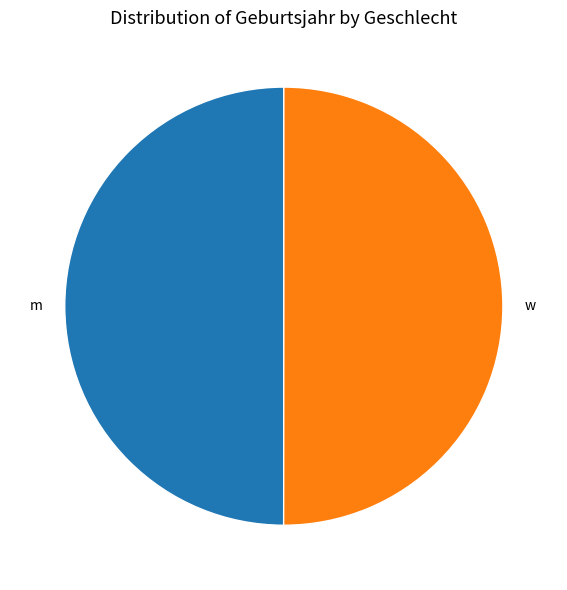

Is the sum of m and w greater than half?

Yes